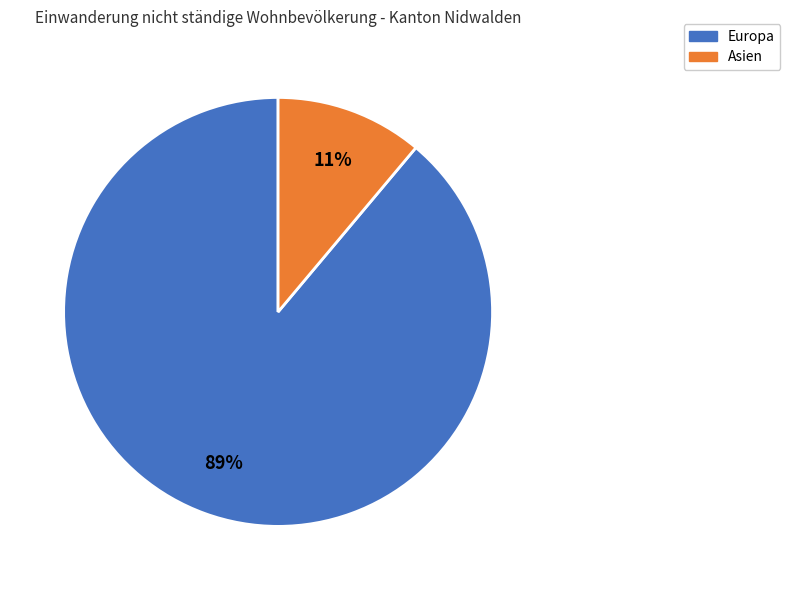

To the nearest percent, what is the average slice percentage?

50%